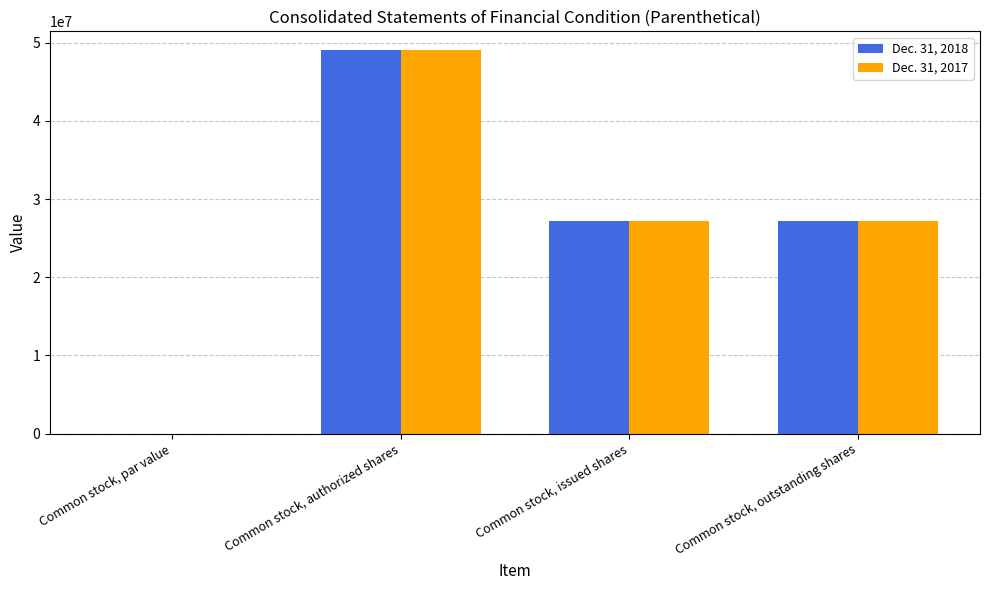

What is the highest value of the Dec. 31, 2018 series?

49000000.0